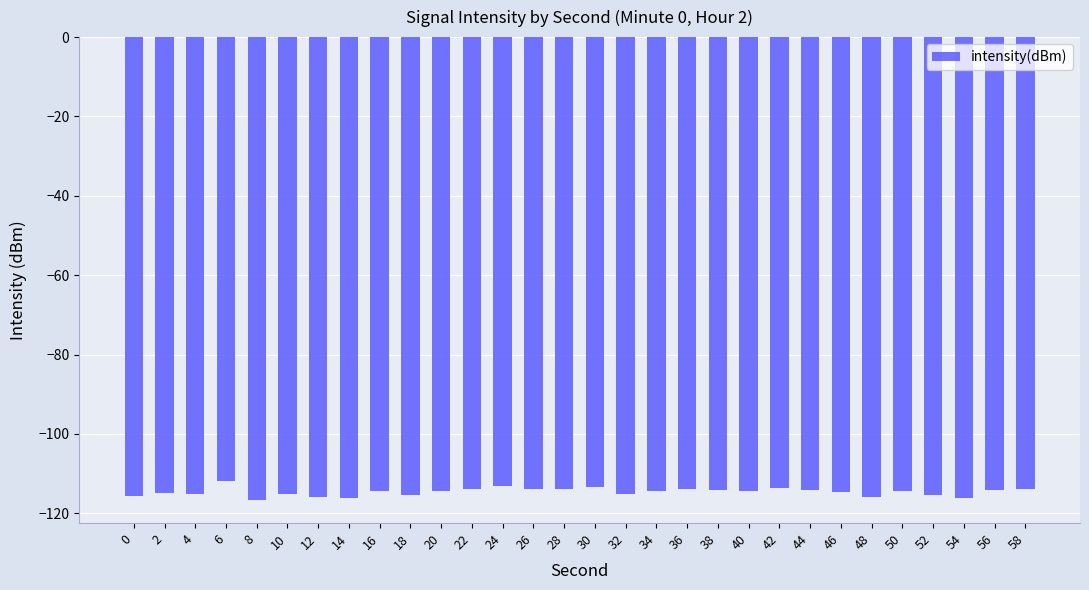

What is the difference between the maximum and minimum values?

4.7